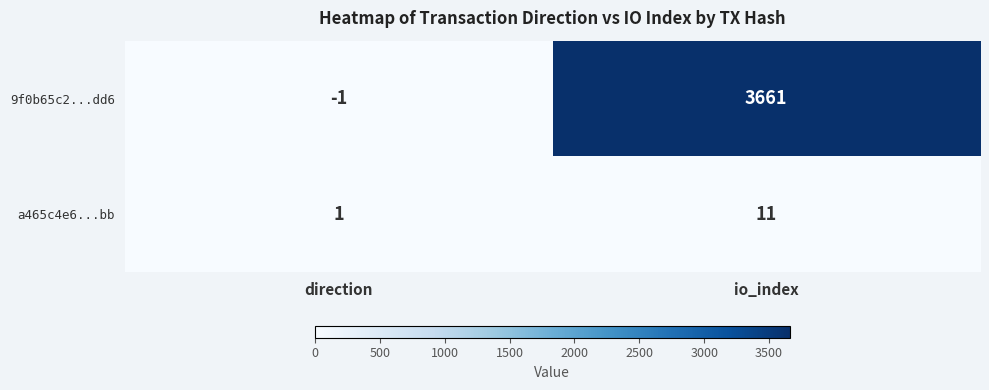

Which series has the largest range (max minus min)?

9f0b65c2...dd6